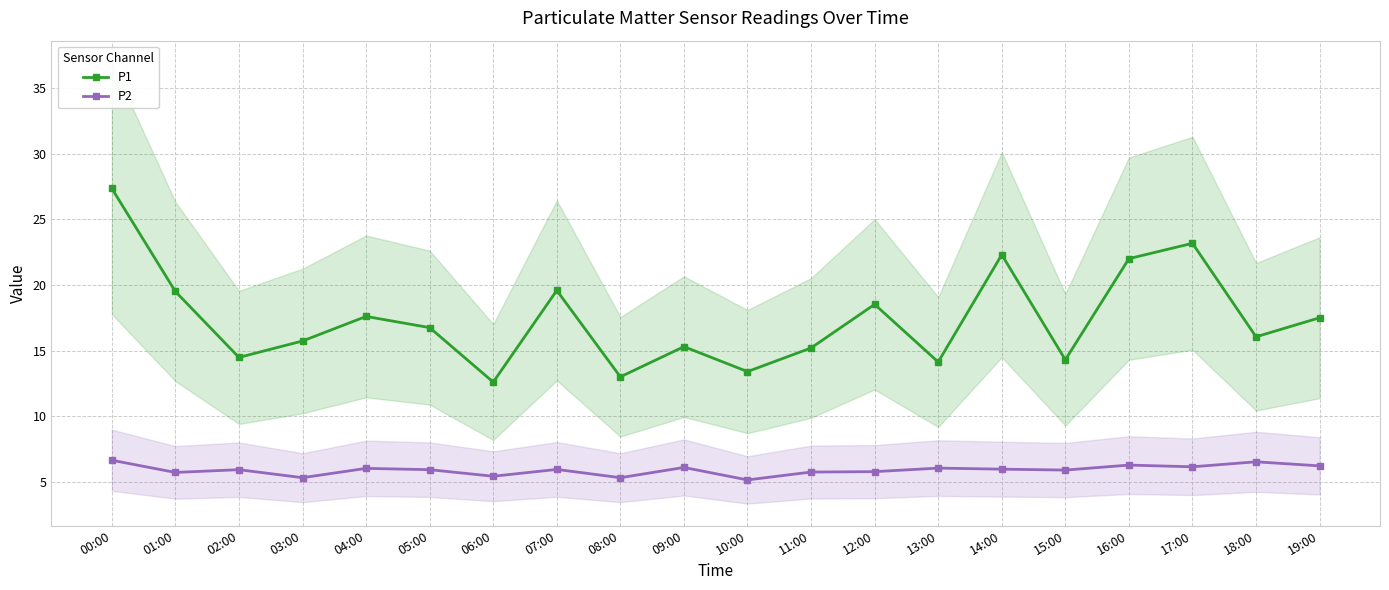

Rank the categories by P1 value from highest to lowest.

00:00, 17:00, 14:00, 16:00, 07:00, 01:00, 12:00, 04:00, 19:00, 05:00, 18:00, 03:00, 09:00, 11:00, 02:00, 15:00, 13:00, 10:00, 08:00, 06:00